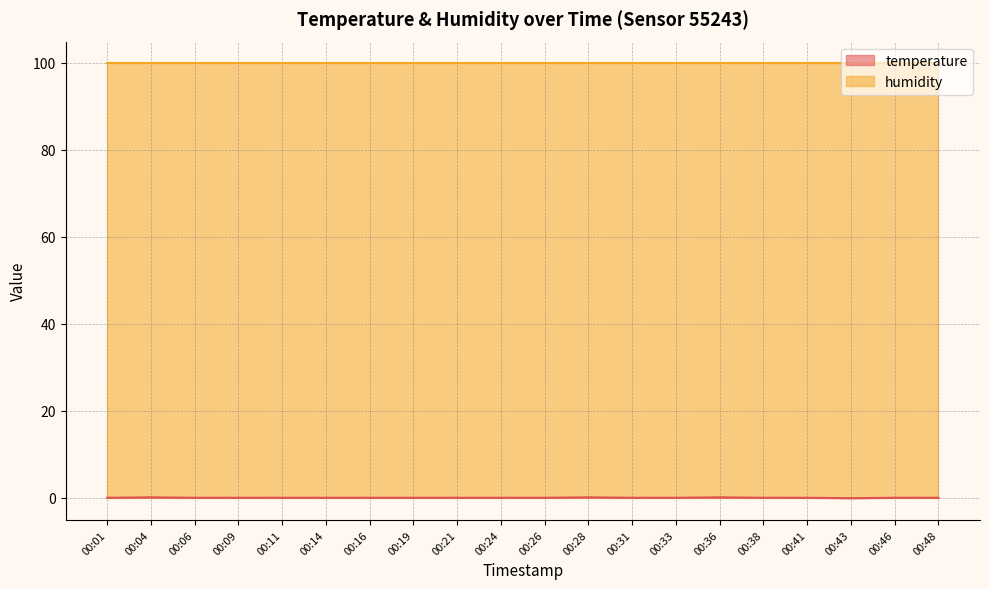

What is the highest value of the humidity series?

99.9